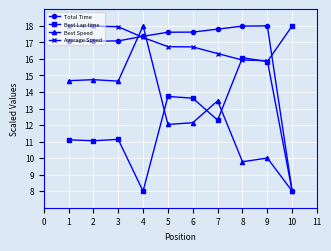

What are all the series names shown in the legend?

Total Time, Best Lap time, Best Speed, Average Speed